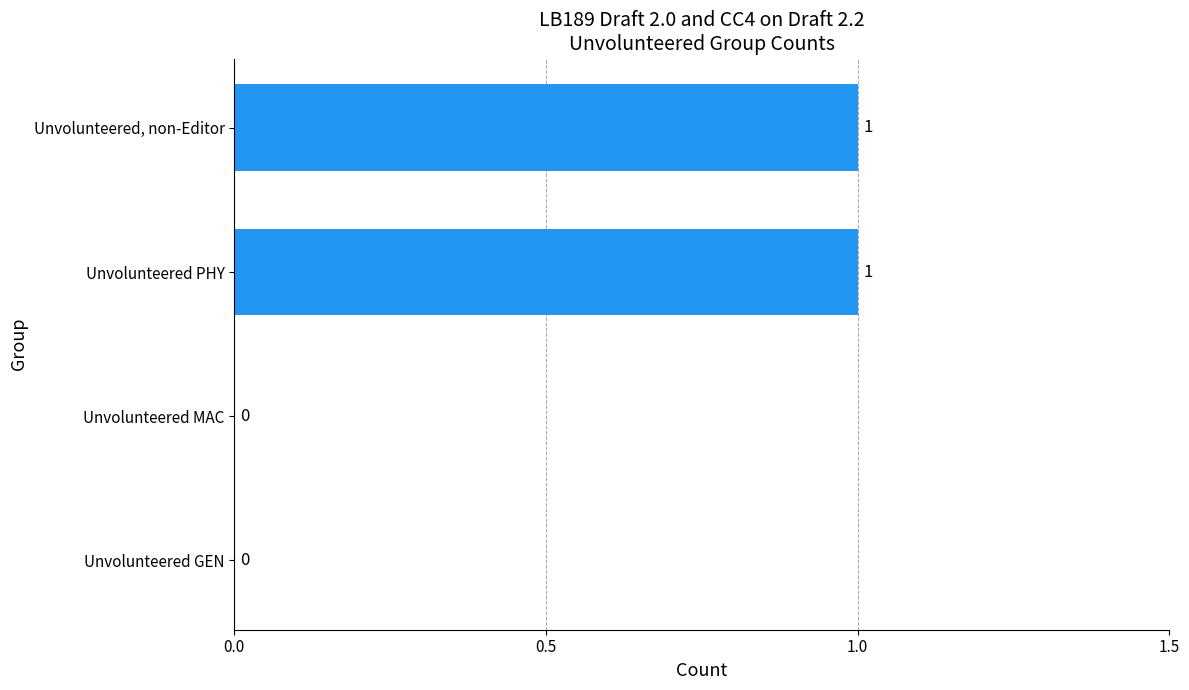

What is the sum of all values?

2